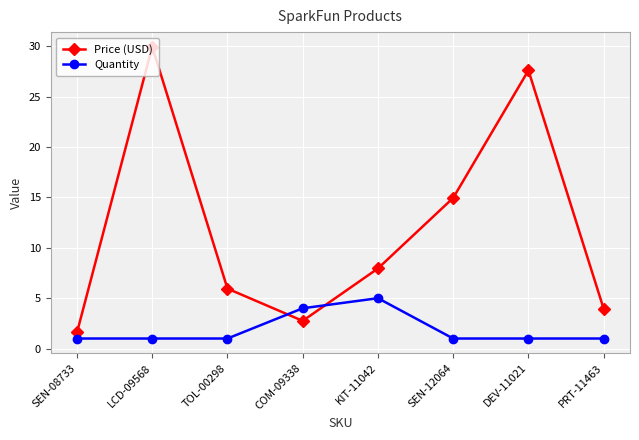

What is the label of the 1st point from the right?

PRT-11463